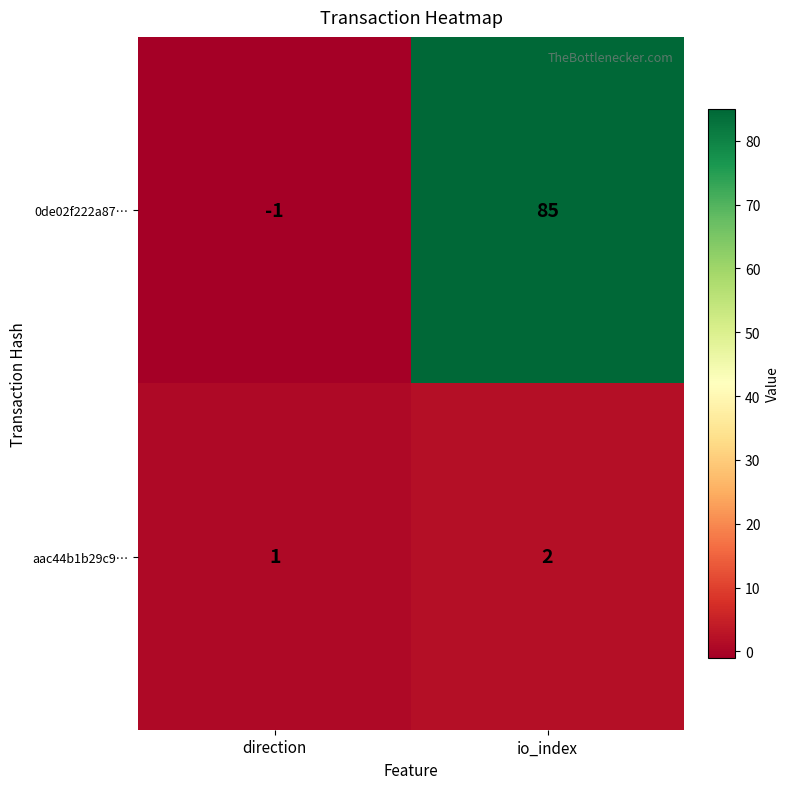

What is the difference between the highest and lowest values at io_index?

83